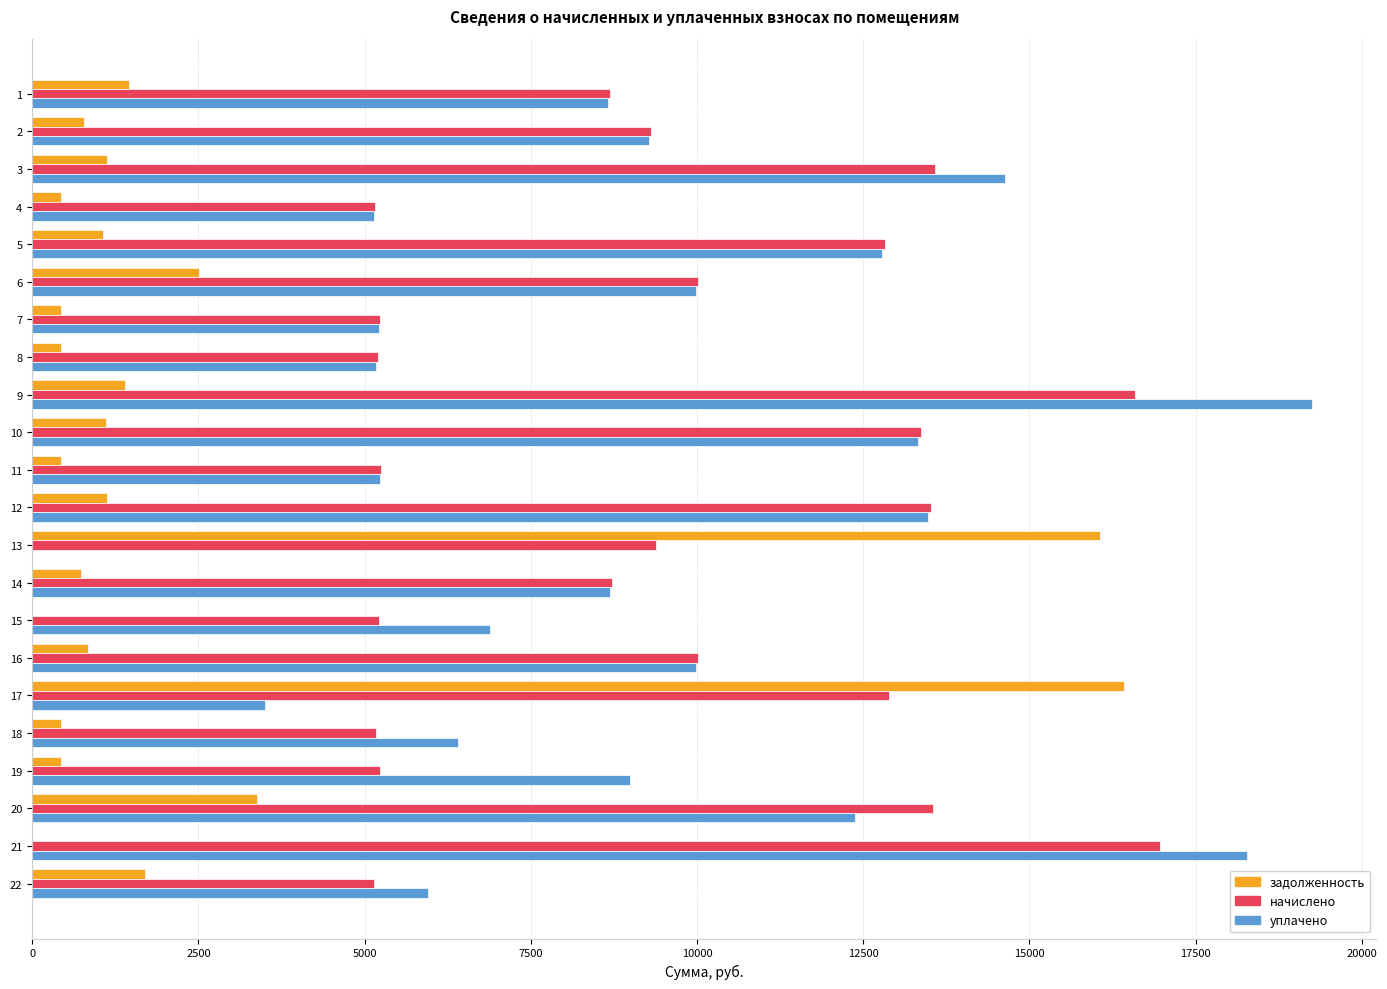

Between 9 and 11, which series saw the biggest shift?

уплачено